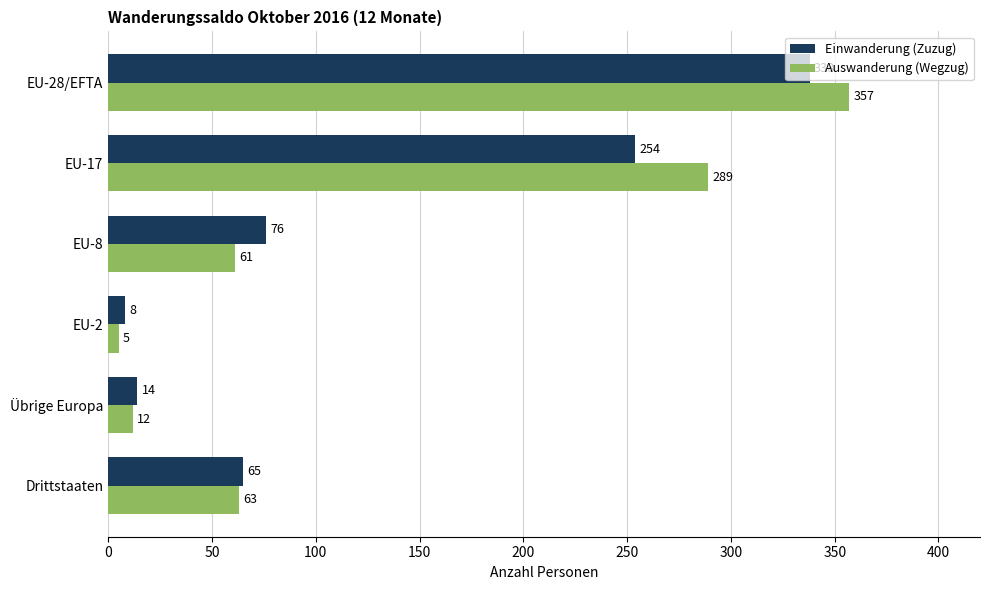

Between EU-17 and Übrige Europa, which series saw the biggest shift?

Auswanderung (Wegzug)